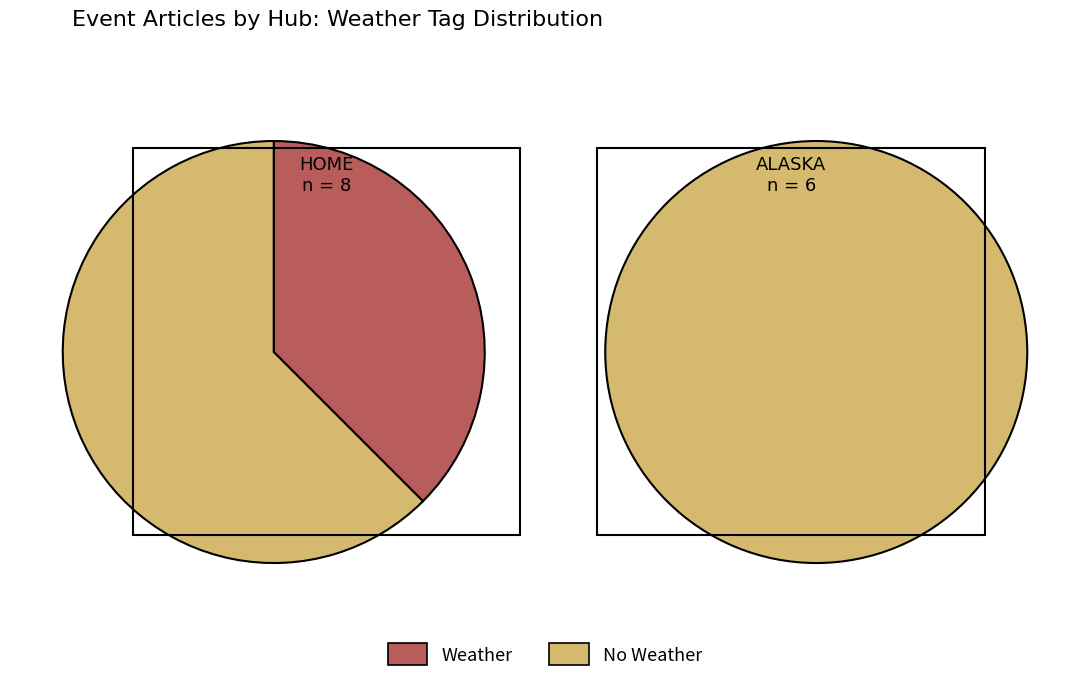

Rank the series by their maximum value, from lowest to highest.

WEATHER, NO_WEATHER